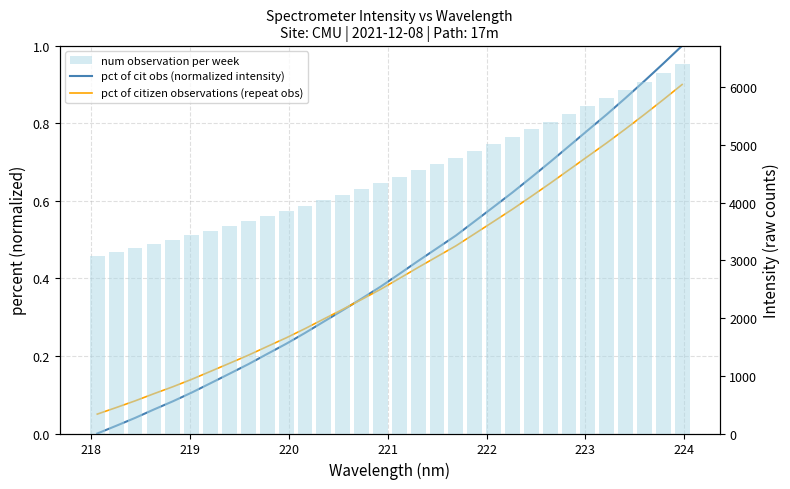

What is the maximum value shown in the chart?

6395.8